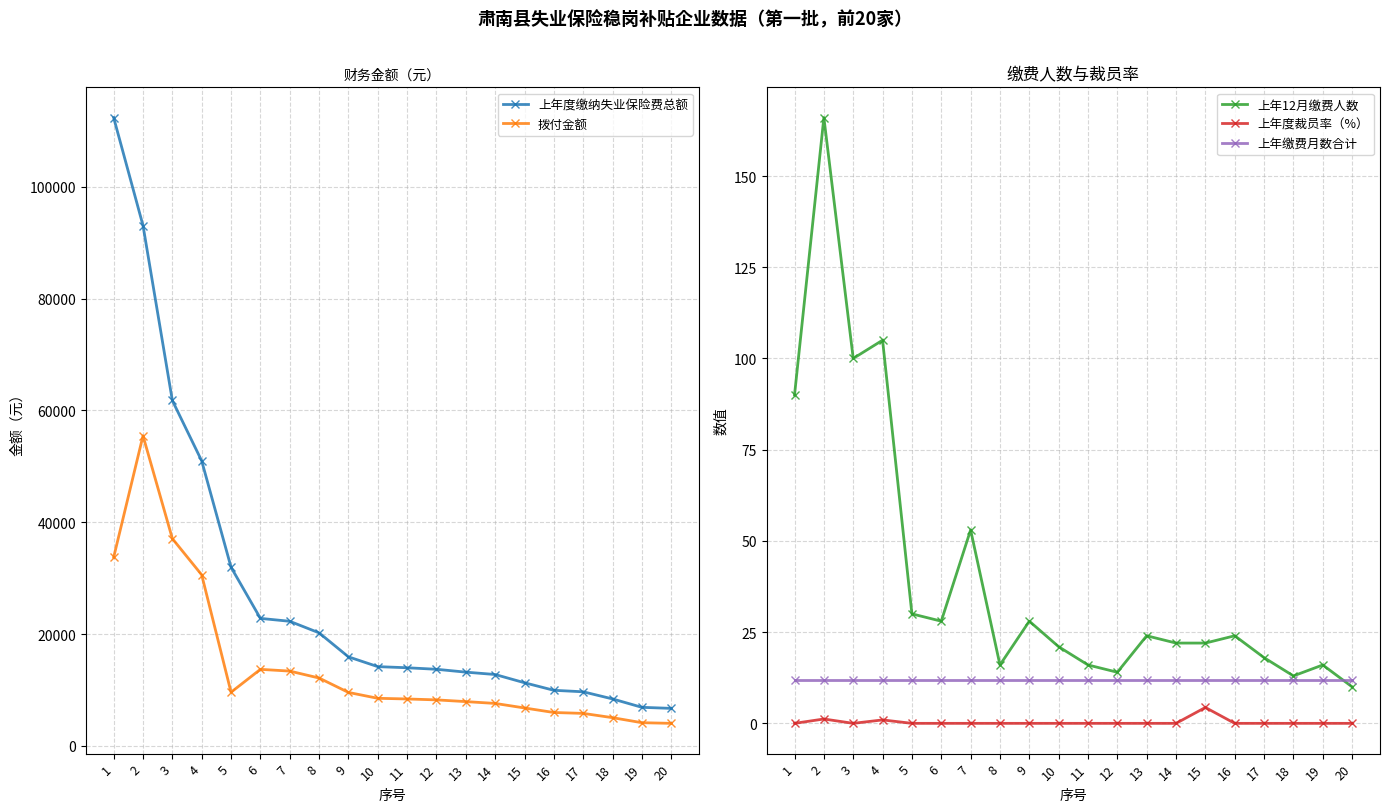

Is it true that 上年12月缴费人数 equals 13.2 at 10?

False